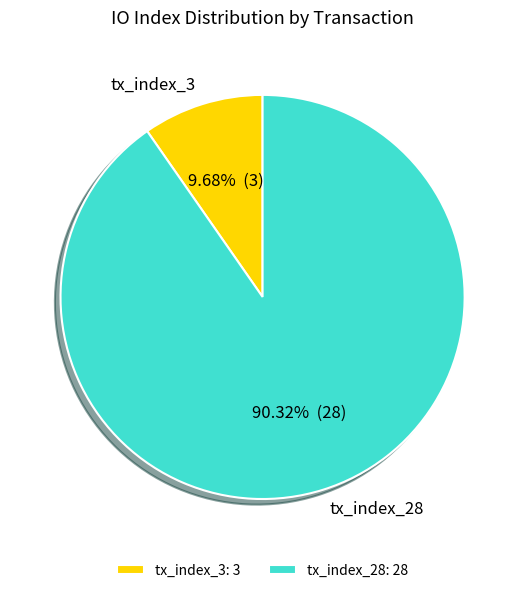

True or false: tx_index_28 accounts for 90% of the total.

True